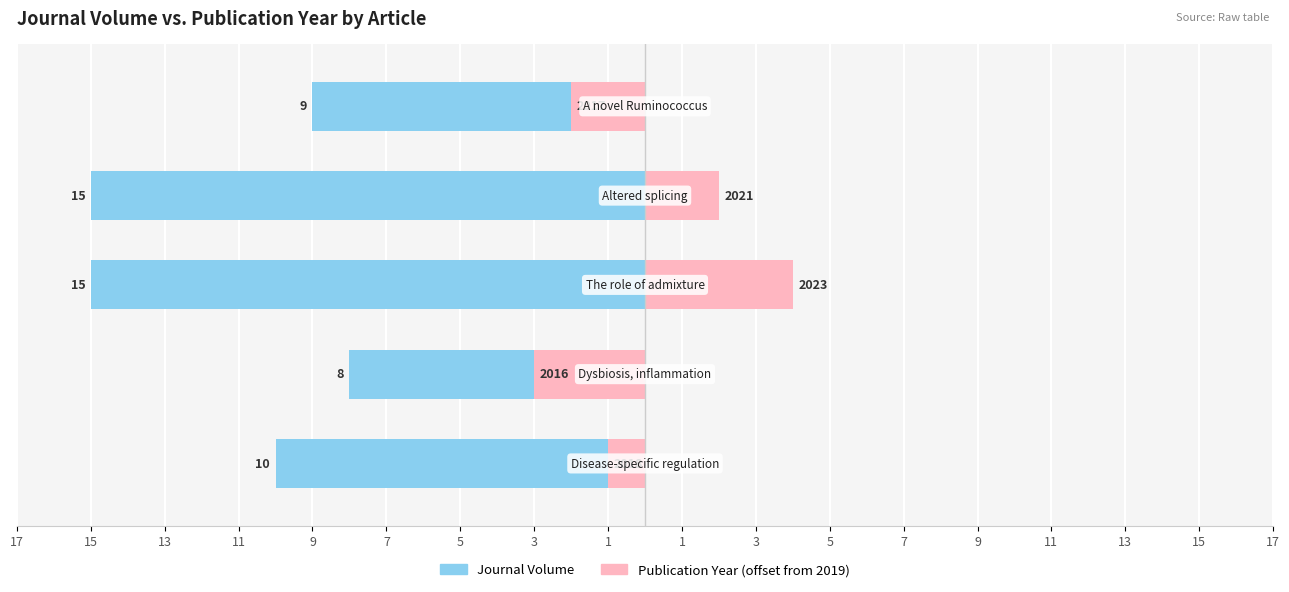

Count the number of data series in this chart.

2